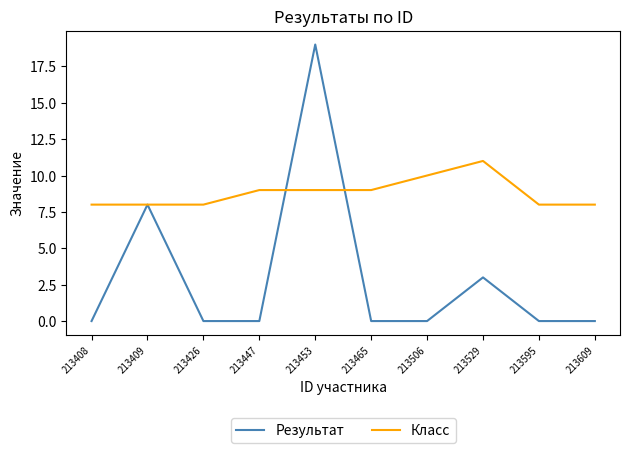

At which category does Результат reach its first local peak?

213409